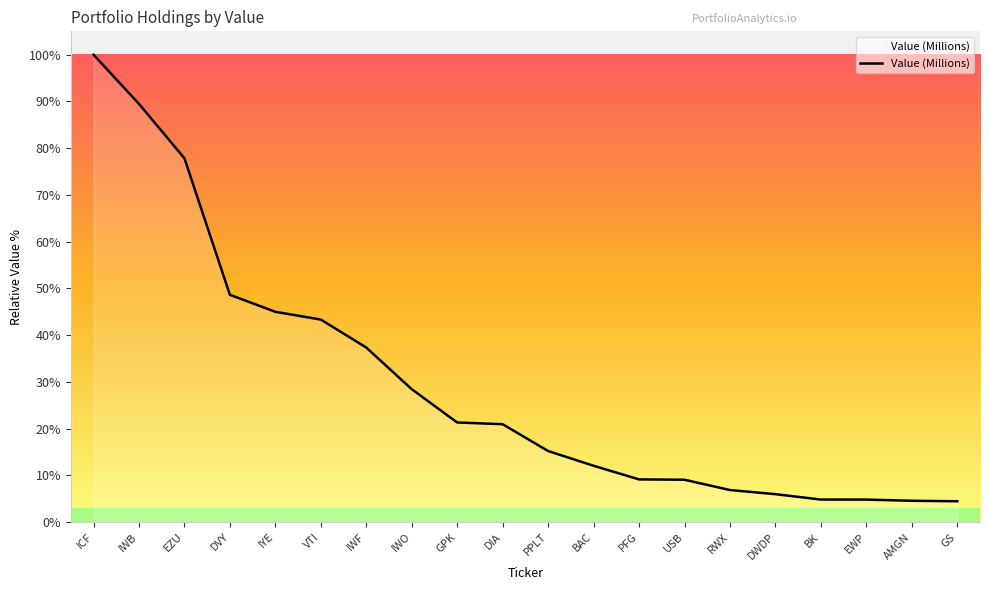

Does the chart have visible grid lines?

No